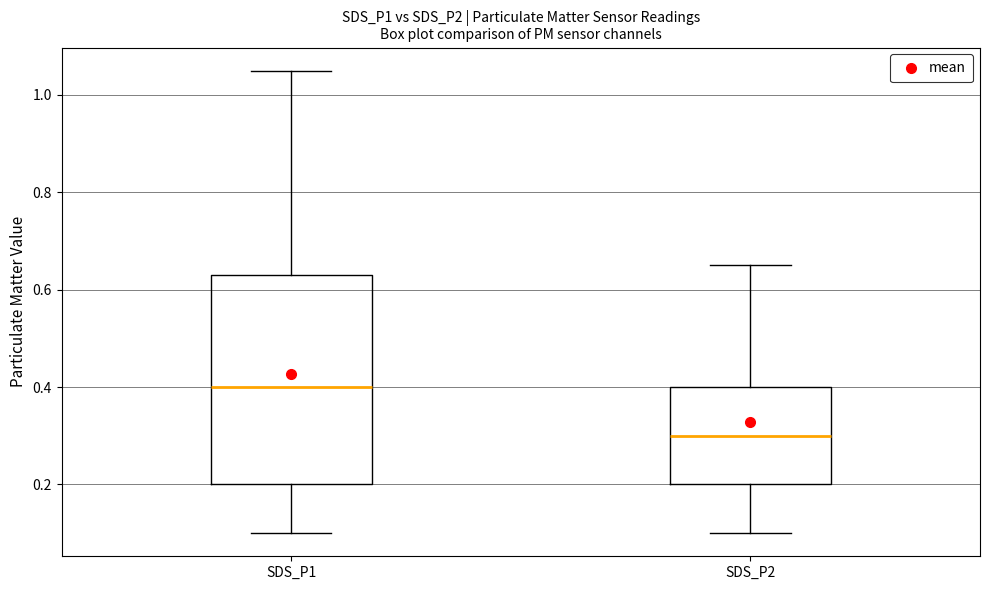

Which box has the highest median line?

SDS_P1